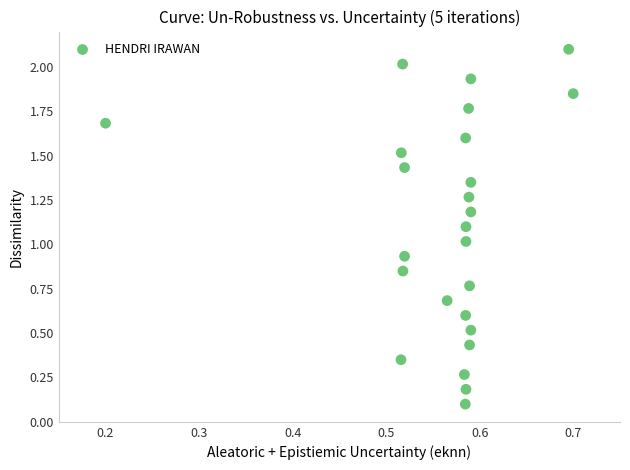

What is the range of Y values (max minus min)?

2.0